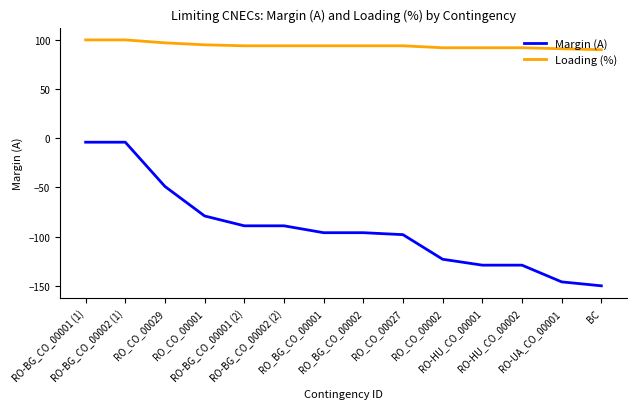

Which series changed the most between RO-BG_CO_00001 (1) and BC?

Margin (A)